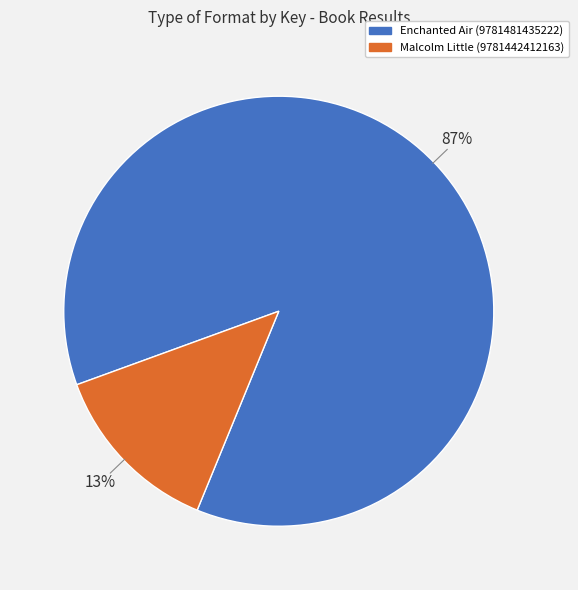

To the nearest percent, what is the combined percentage of Enchanted Air (9781481435222) and Malcolm Little (9781442412163)?

100%